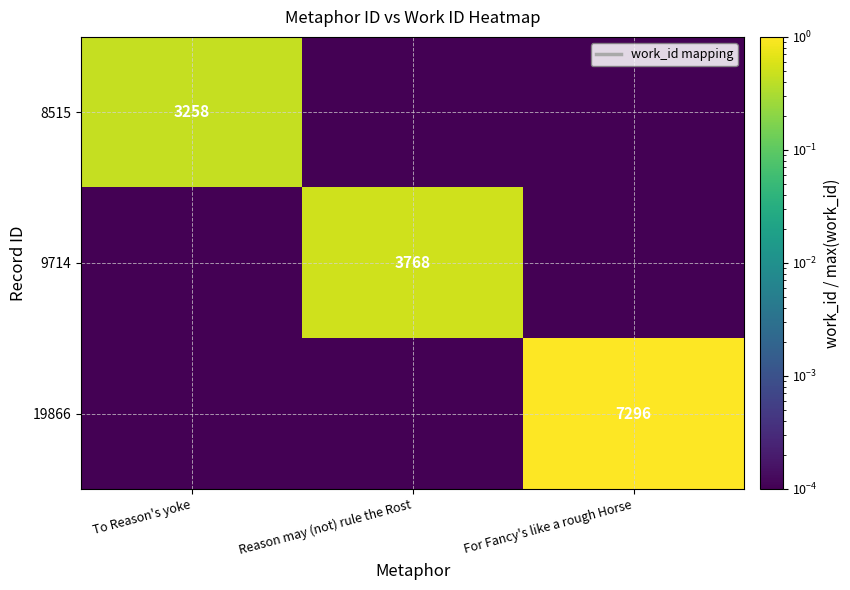

How many series are shown in this chart?

3